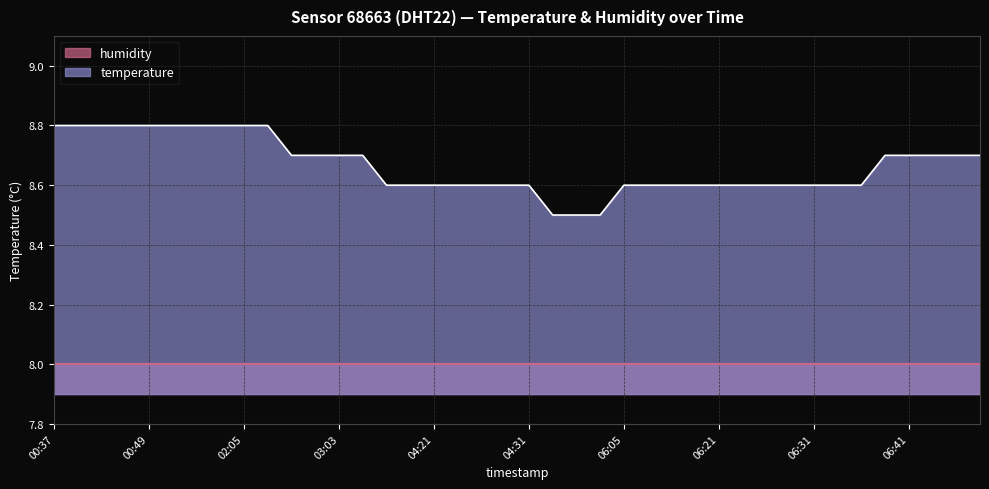

What is the sum of the values at 04:31 and 02:05?

17.4